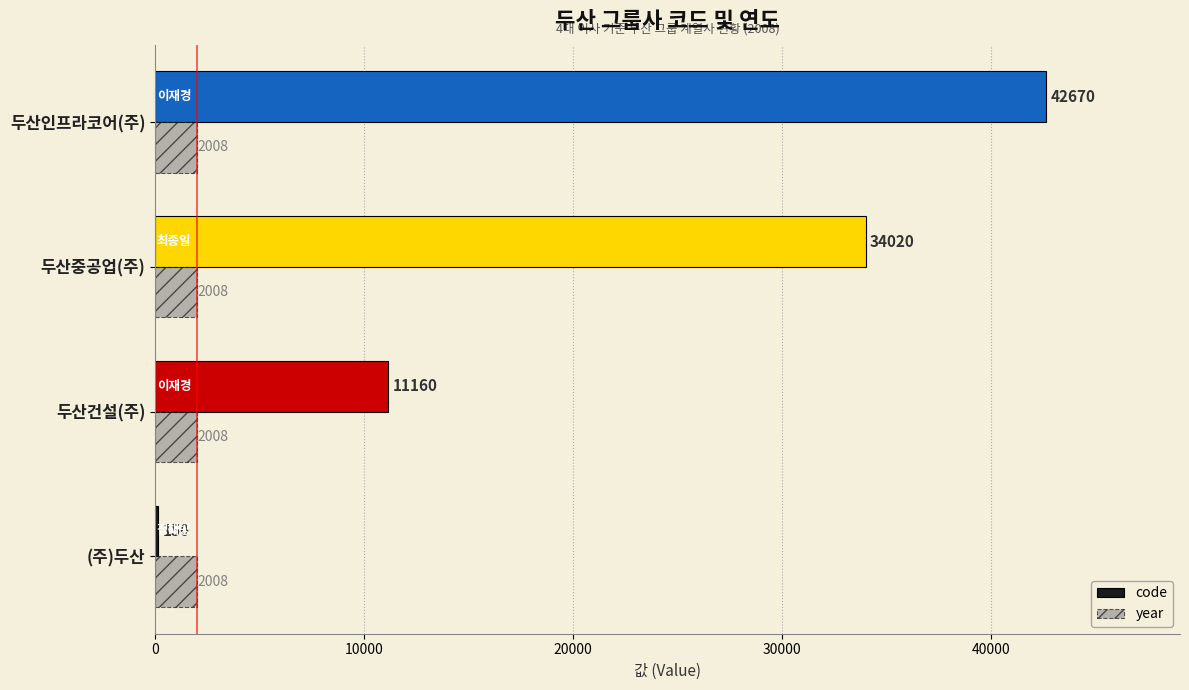

What are all the series names shown in the legend?

code, year